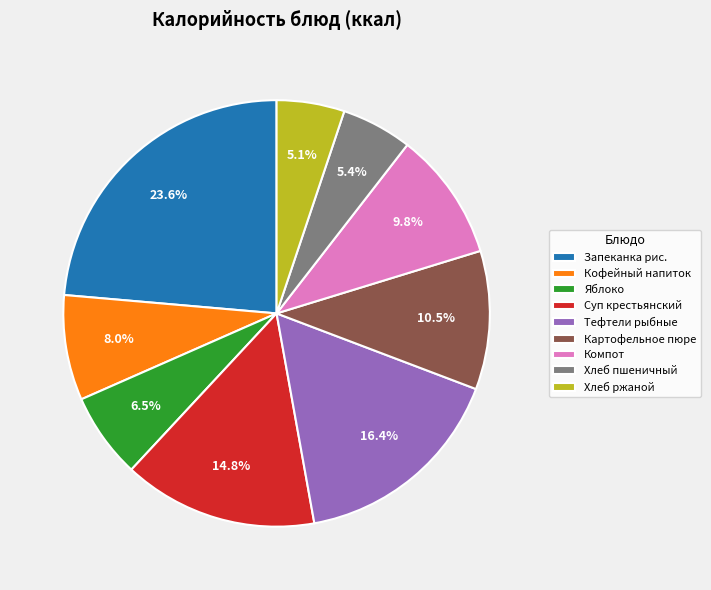

What is the total percentage of Картофельное пюре and Хлеб пшеничный?

15.9%